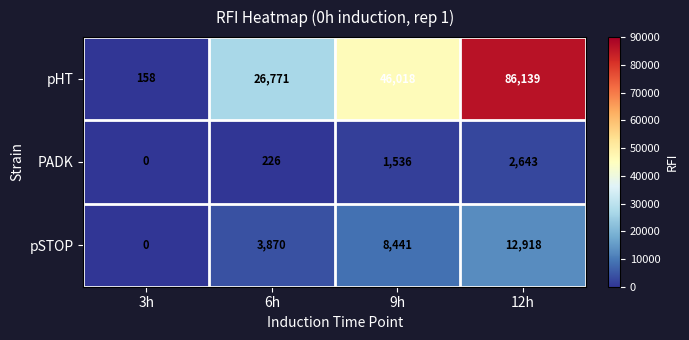

Reading left to right, what are all the values shown in this chart?

pHT: 3h=158	6h=26771	9h=46018	12h=86139
PADK: 3h=0	6h=226	9h=1536	12h=2643
pSTOP: 3h=0	6h=3870	9h=8441	12h=12918